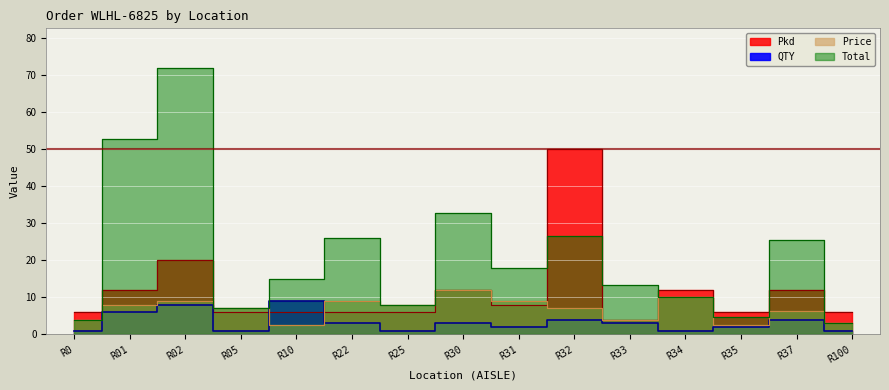

Which series has the largest total across all categories?

Total